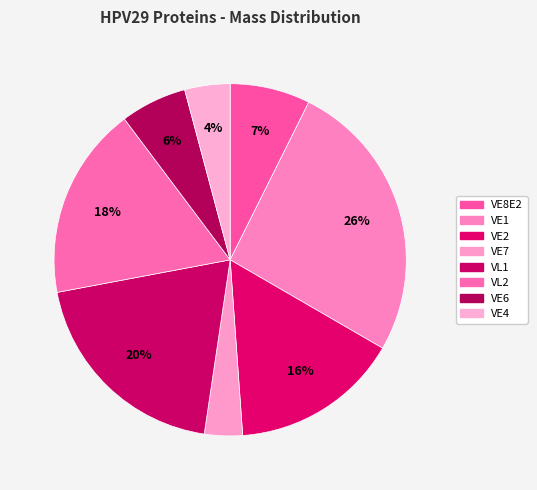

Which has a higher value, VE7 or VE6?

VE6